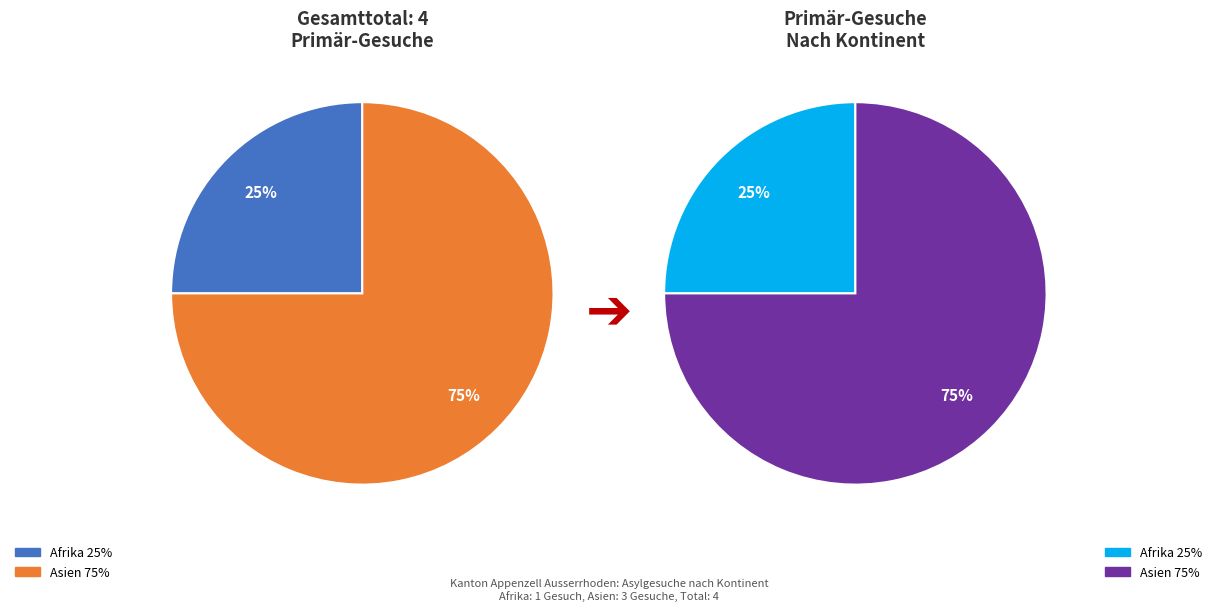

How many slices are in this pie chart?

2